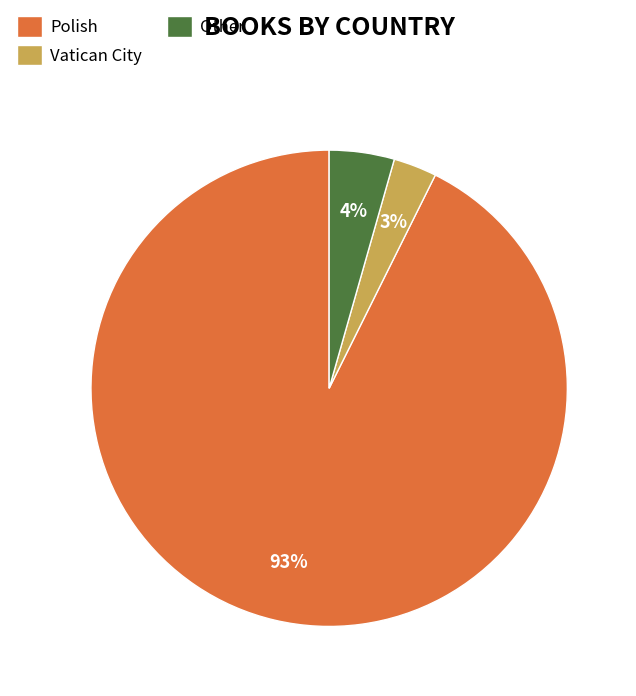

Which has a higher value, Vatican City or Polish?

Polish